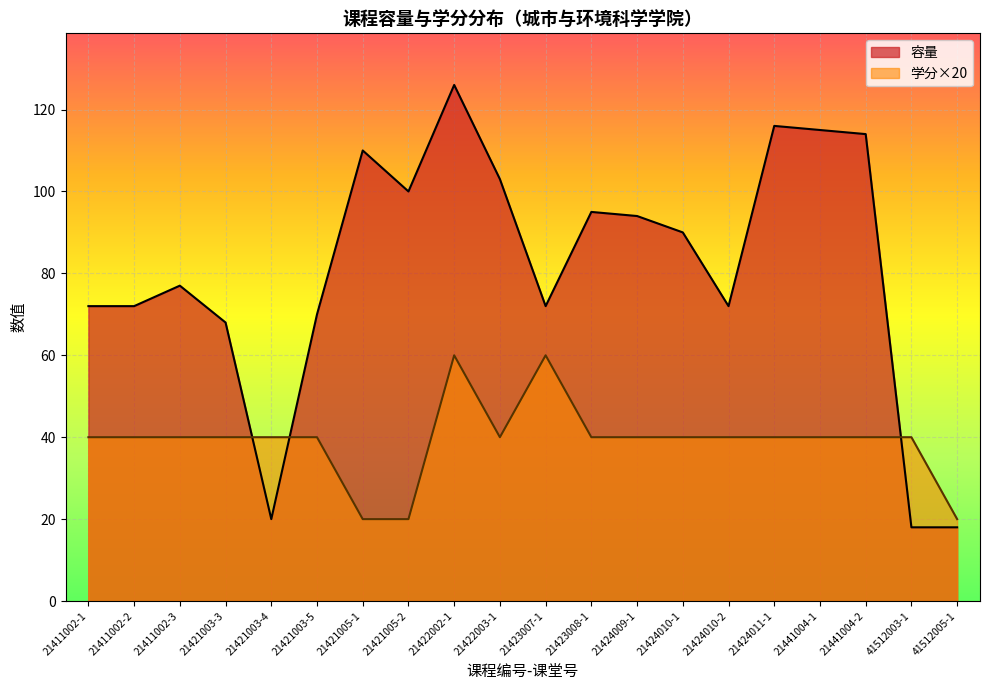

True or false: 学分 has a value of 20 at 21411002-1.

False